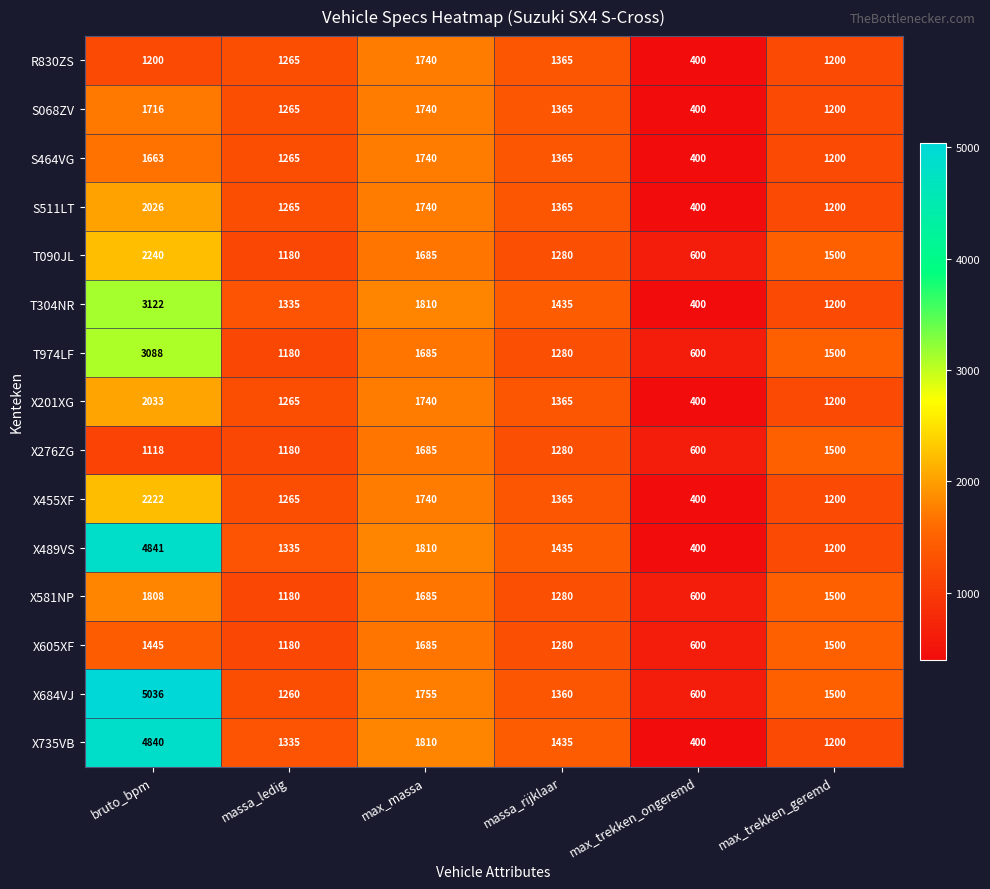

At which category is the sum across all series the highest?

bruto_bpm